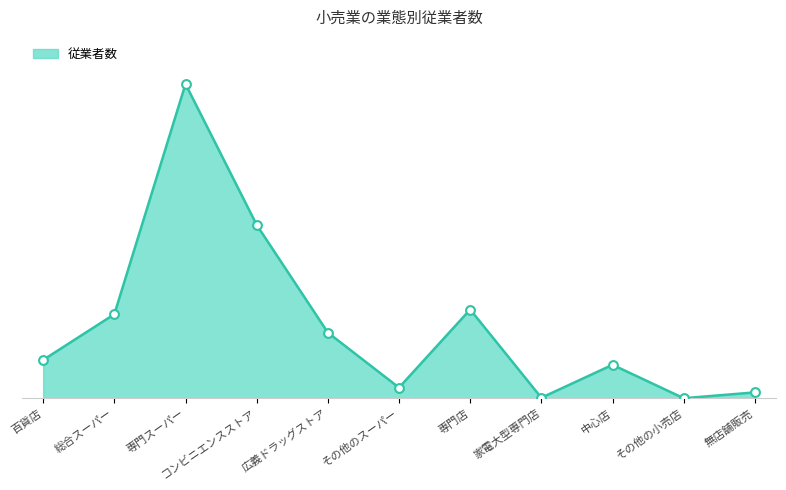

What is the ratio of the value at 専門スーパー to the value at 無店舗販売?

53.5